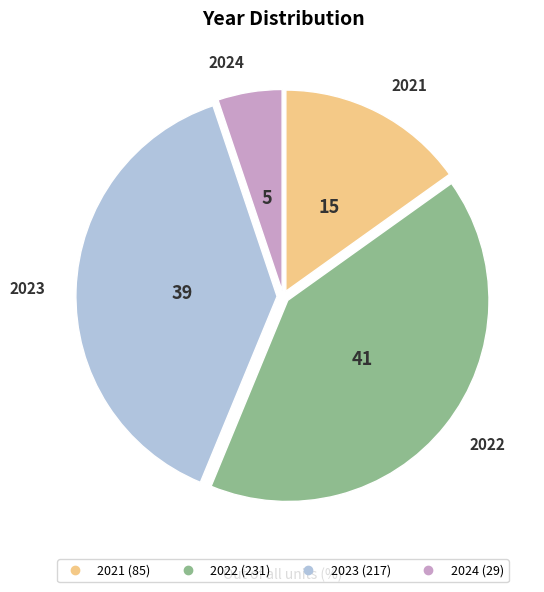

Do 2023 and 2021 together represent more than half of the pie?

Yes